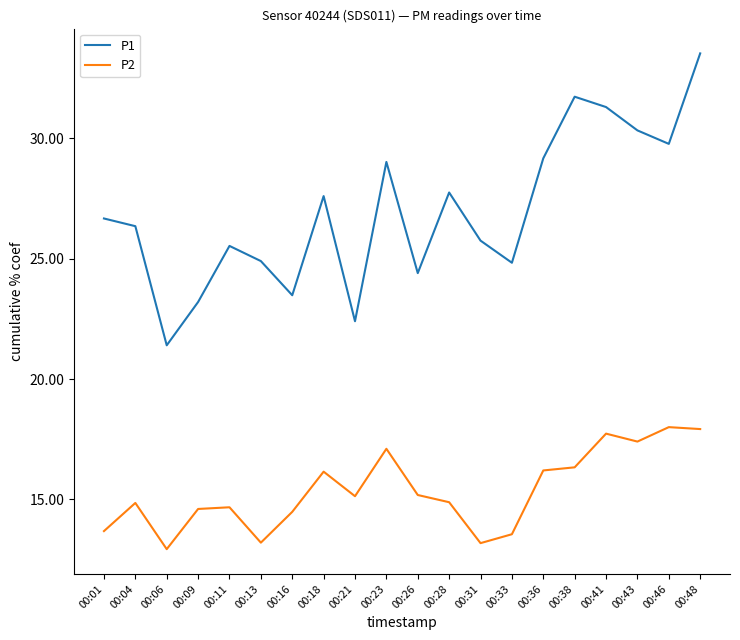

True or false: P2 and P1 cross at least once.

False